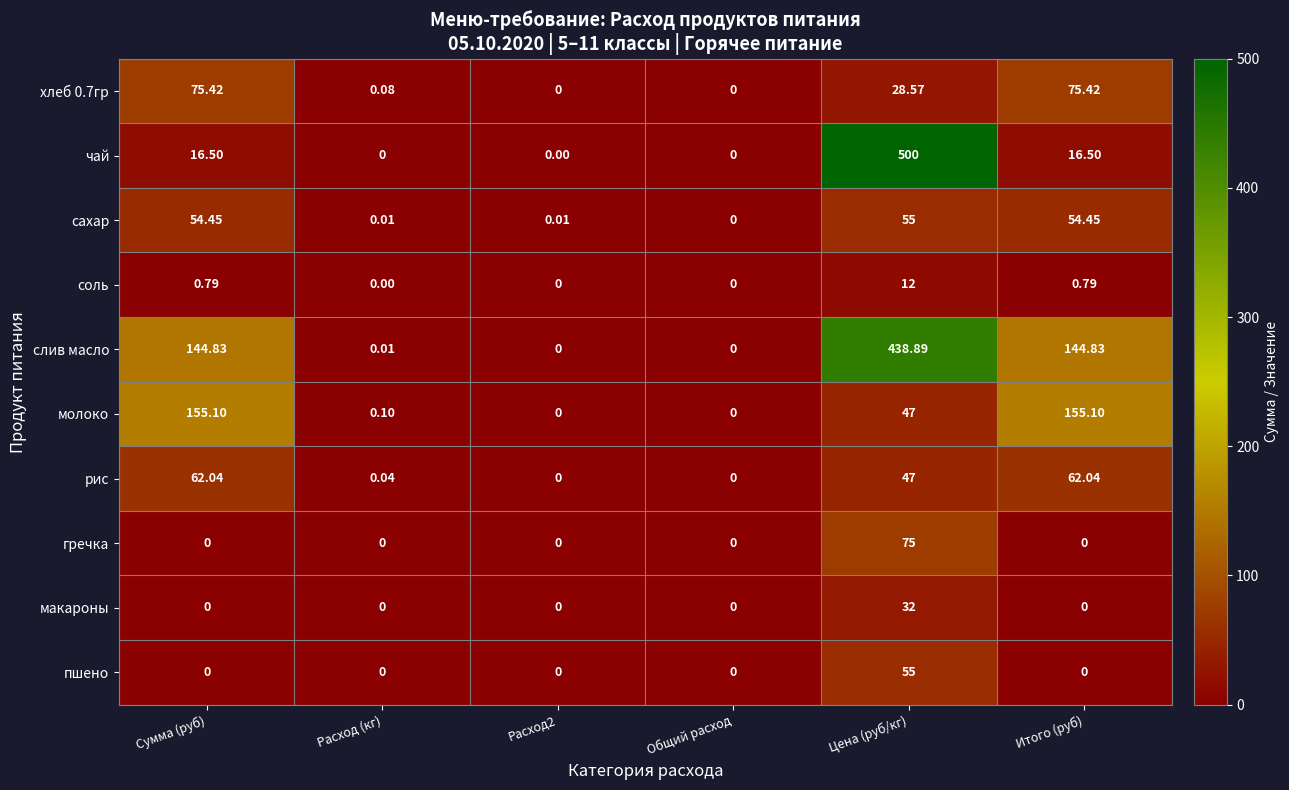

At which category is the sum across all series the highest?

Цена (руб/кг)